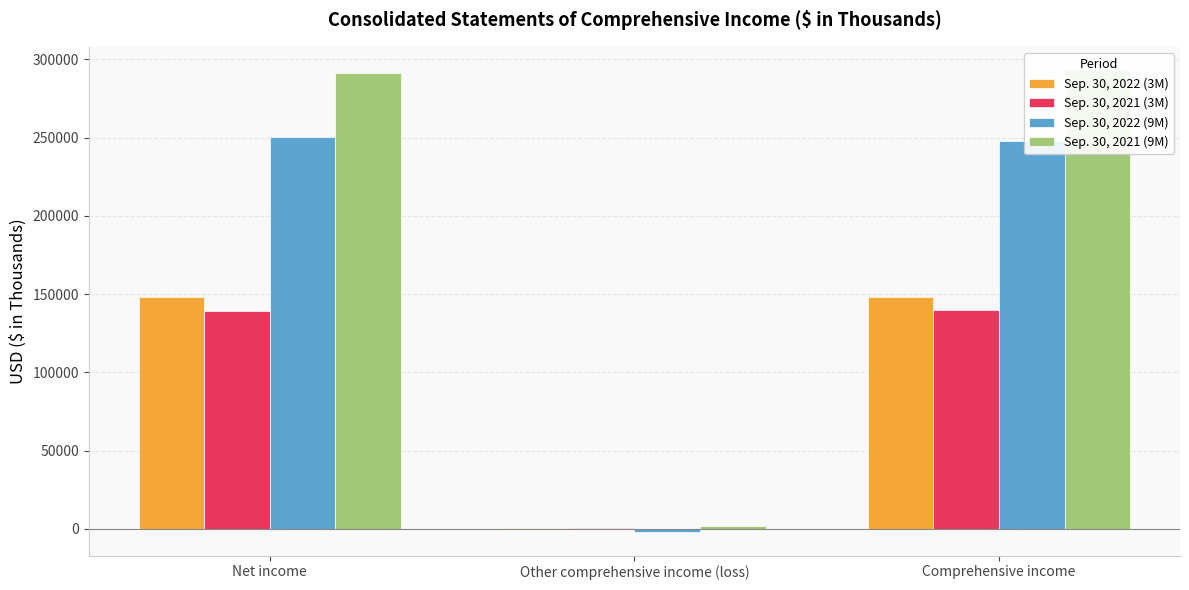

Which series has the widest spread of values?

Sep. 30, 2021 (9M)